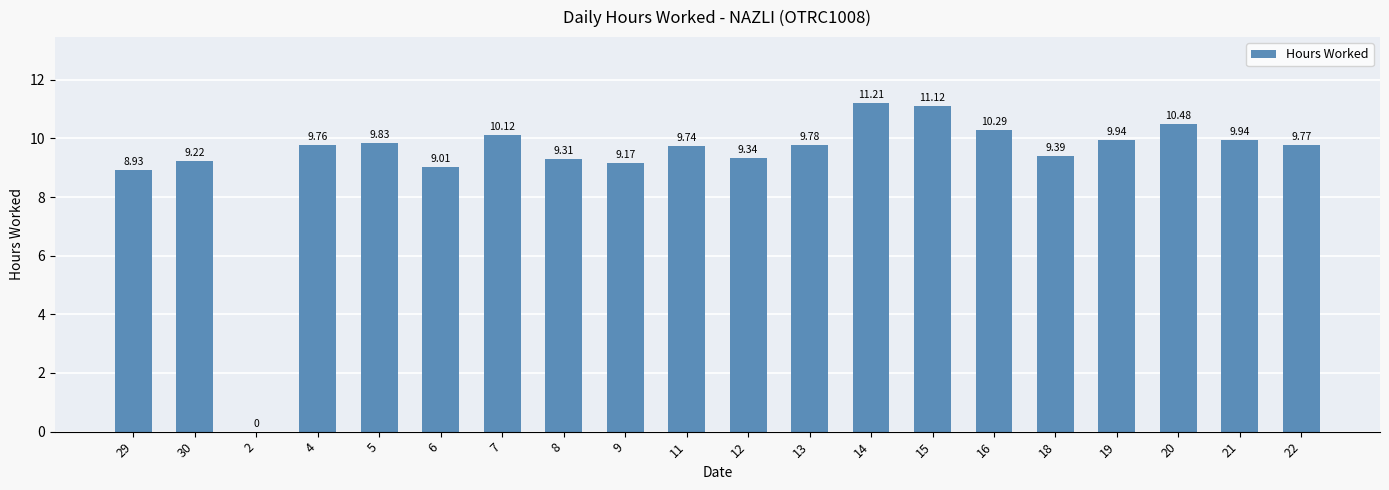

True or false: the data shows 9.2 at 9.

True